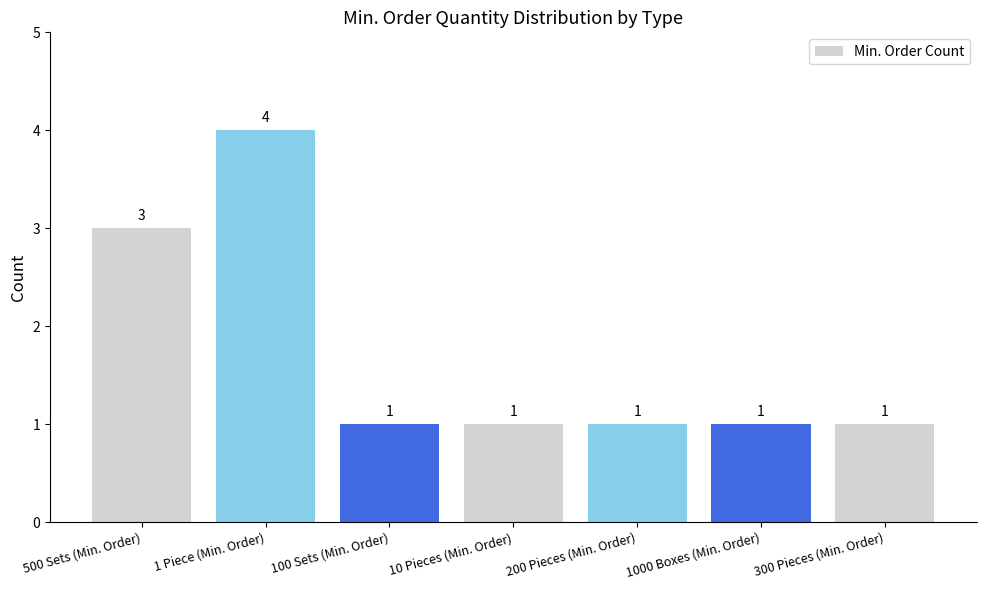

Which category has the highest value across all series?

1 Piece (Min. Order)